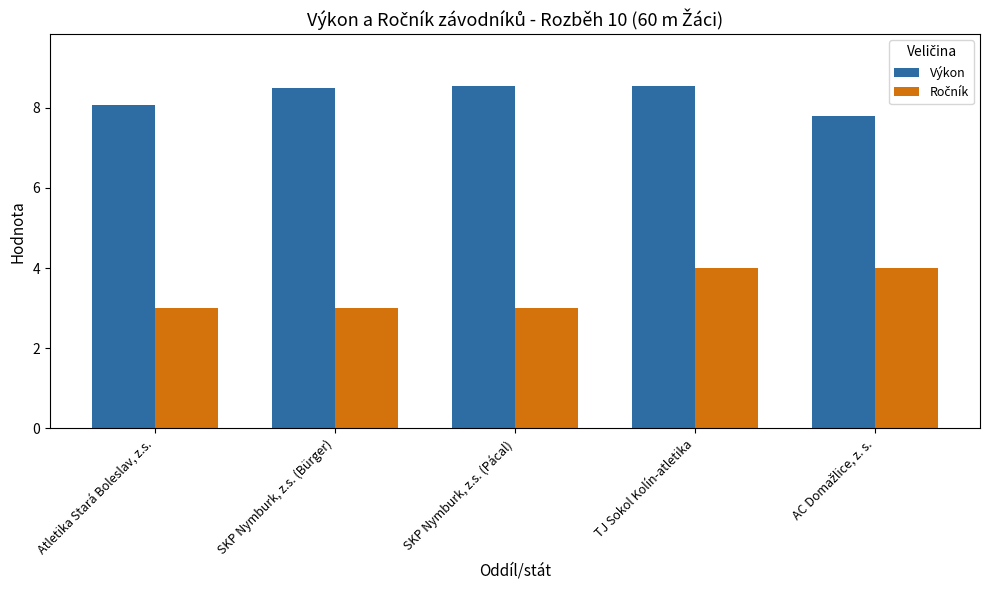

How many distinct data groups are displayed?

2